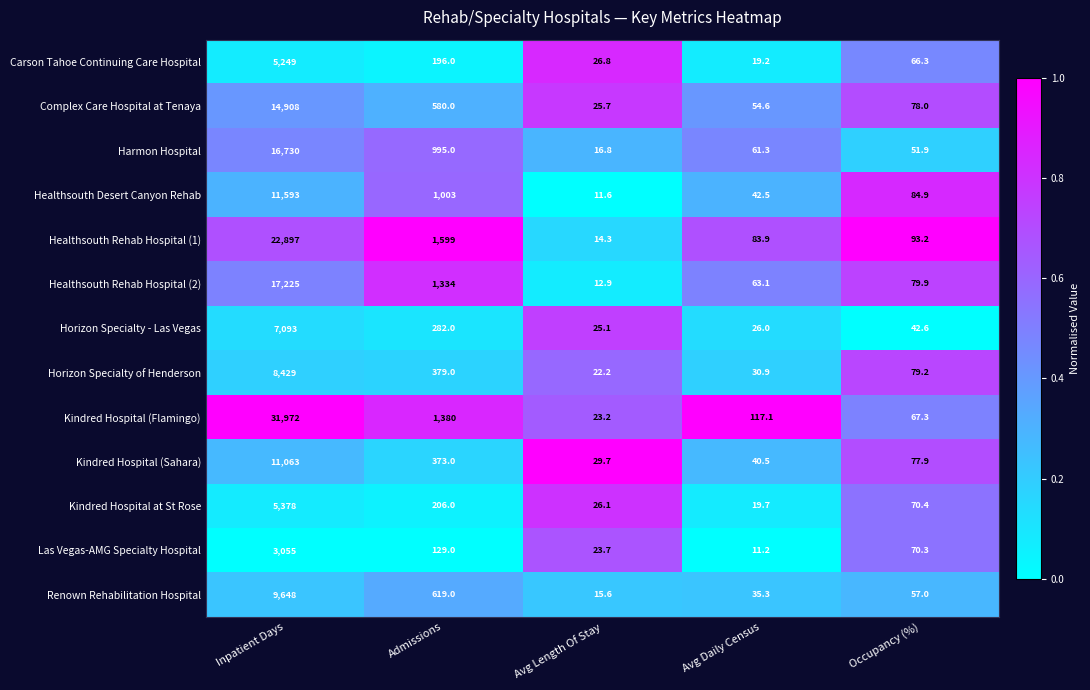

At Inpatient Days, list the series in order from smallest to largest.

Las Vegas-AMG Specialty Hospital, Carson Tahoe Continuing Care Hospital, Kindred Hospital at St Rose, Horizon Specialty - Las Vegas, Horizon Specialty of Henderson, Renown Rehabilitation Hospital, Kindred Hospital (Sahara), Healthsouth Desert Canyon Rehab, Complex Care Hospital at Tenaya, Harmon Hospital, Healthsouth Rehab Hospital (2), Healthsouth Rehab Hospital (1), Kindred Hospital (Flamingo)